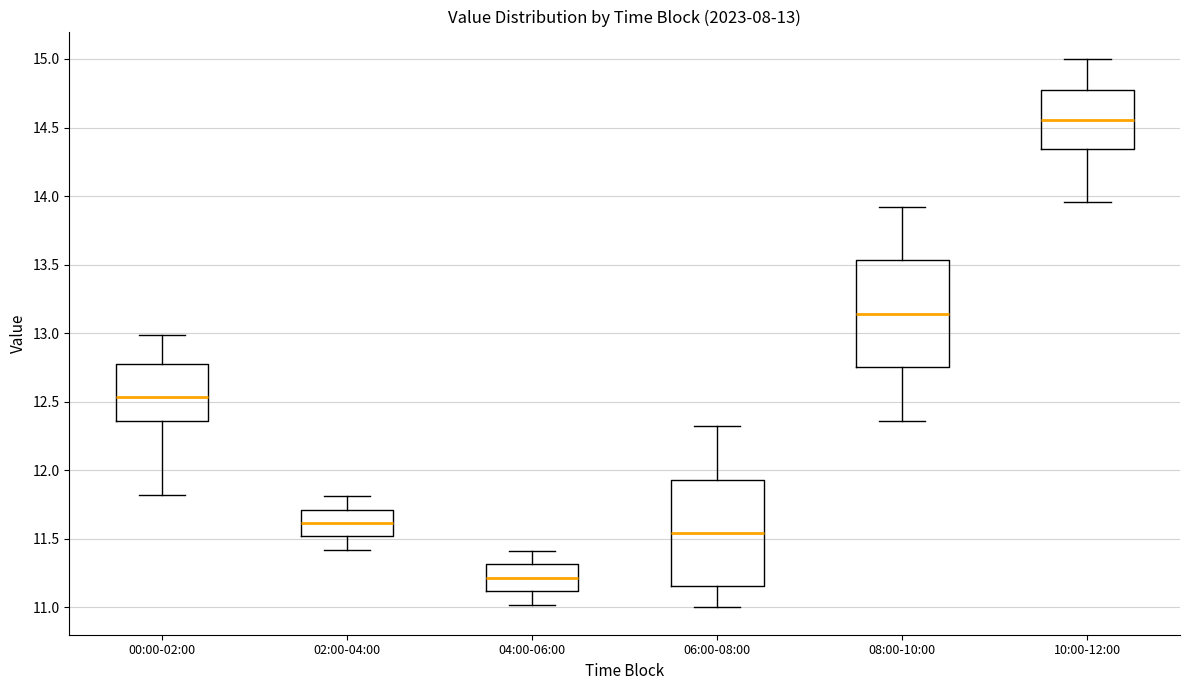

Which box's median line is the highest?

10:00-12:00